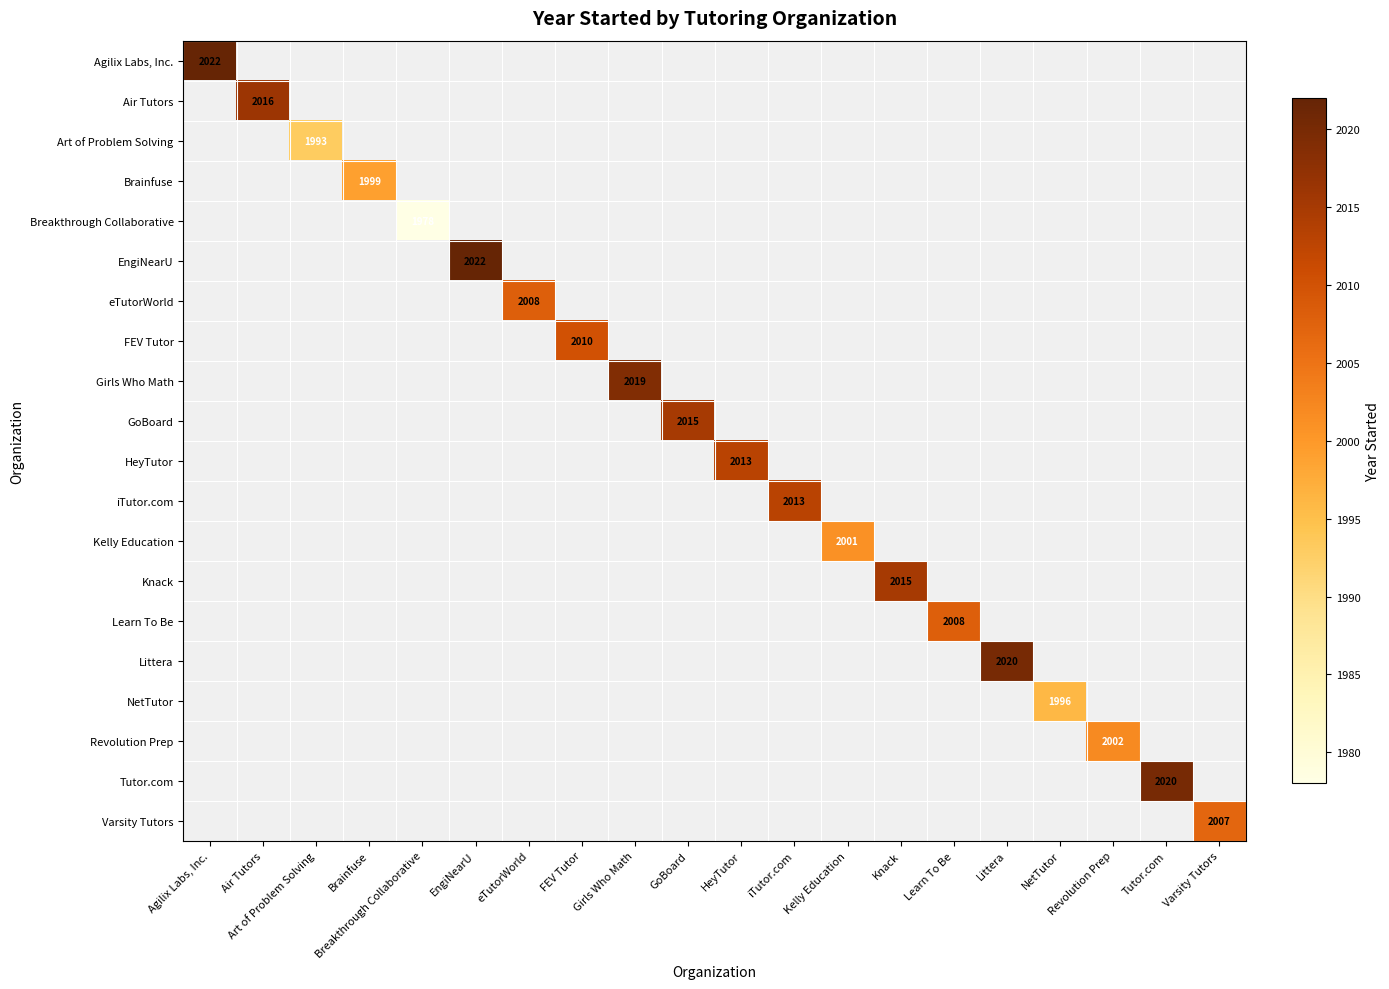

The value of Tutor.com at Tutor.com is 2779. True or false?

False